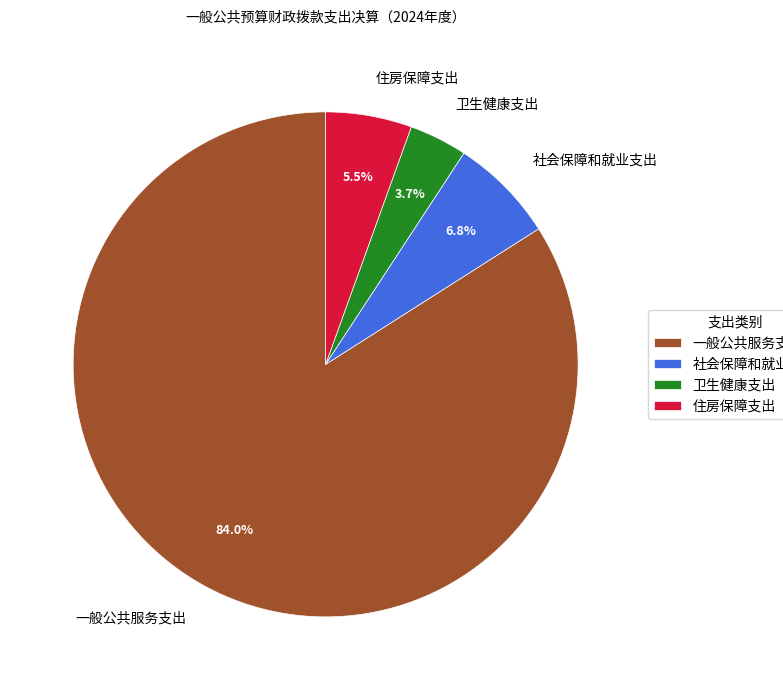

Is the sum of 一般公共服务支出 and 社会保障和就业支出 greater than half?

Yes